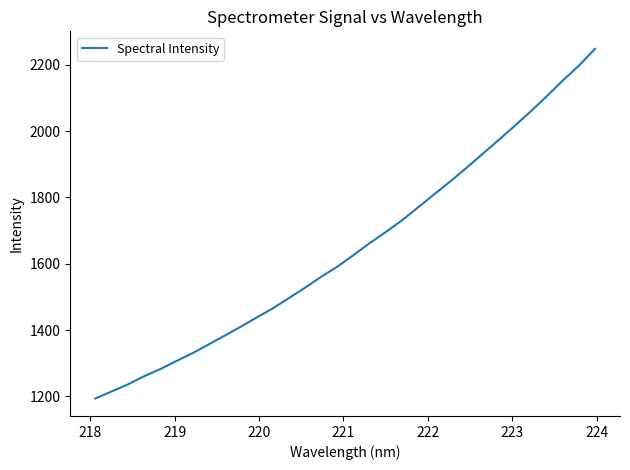

What is the difference between the maximum and minimum values?

1053.8